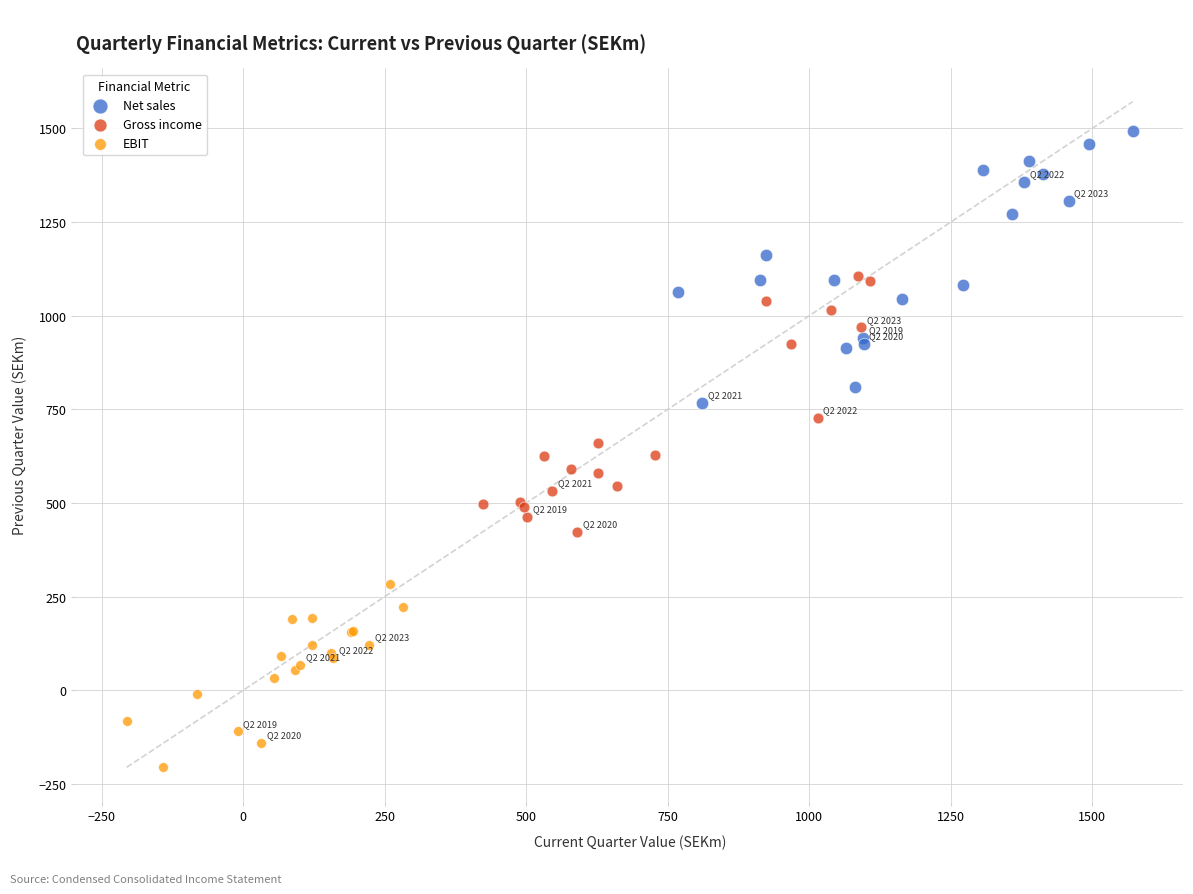

Which series contains the highest Y value?

Net sales